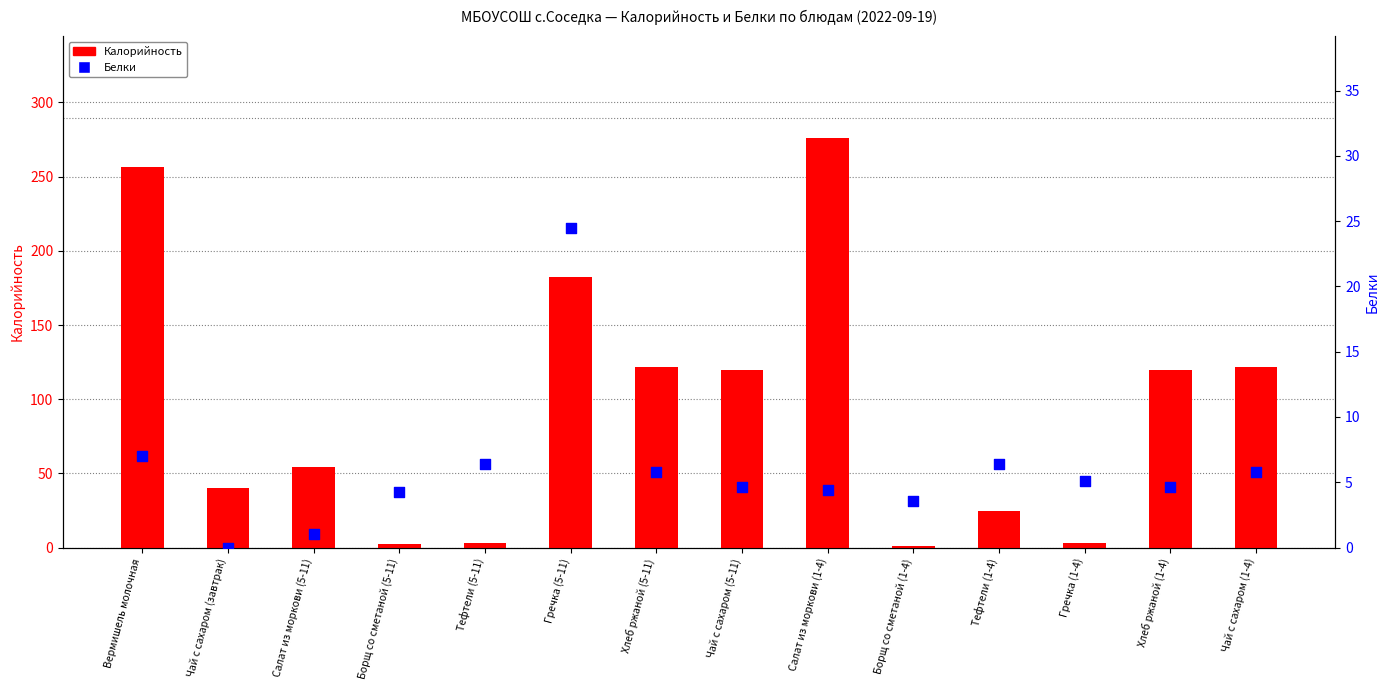

Which series has the widest spread of Y values?

Калорийность